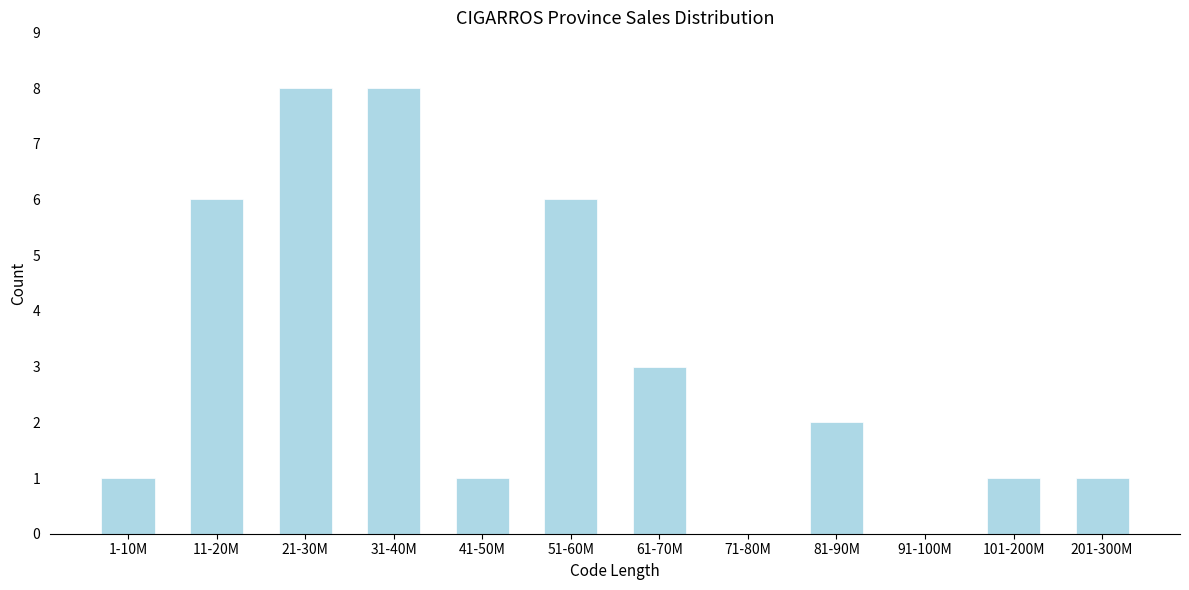

Reading right to left, transcribe all the data shown in this chart.

201-300M=1	101-200M=1	91-100M=0	81-90M=2	71-80M=0	61-70M=3	51-60M=6	41-50M=1	31-40M=8	21-30M=8	11-20M=6	1-10M=1